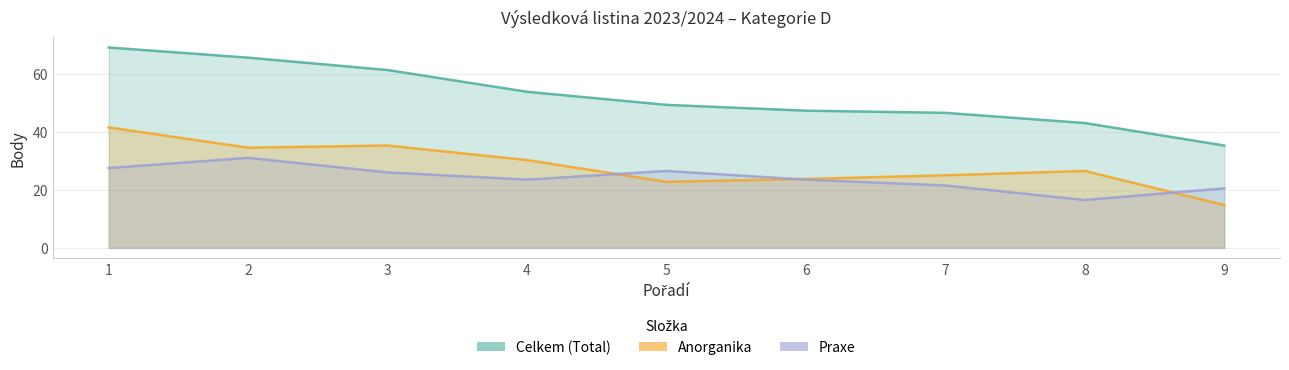

What is the difference between the highest and lowest values at 1?

41.5